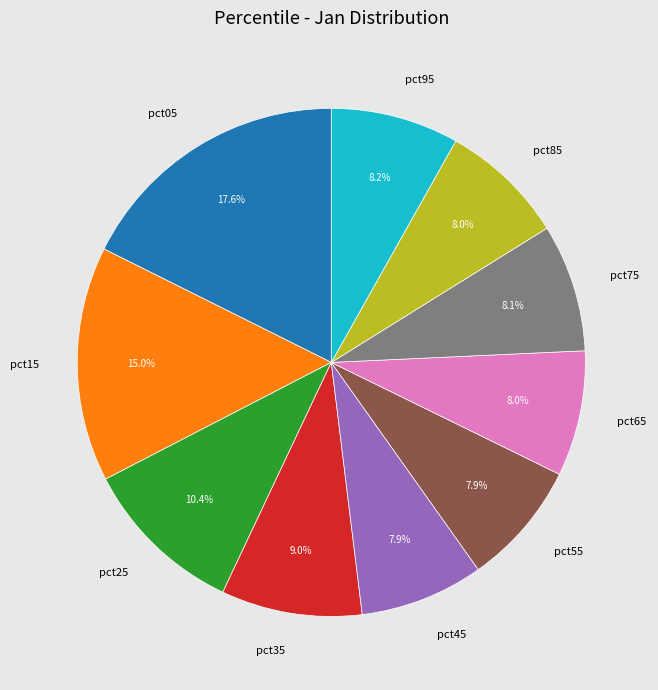

How many slices are in this pie chart?

10